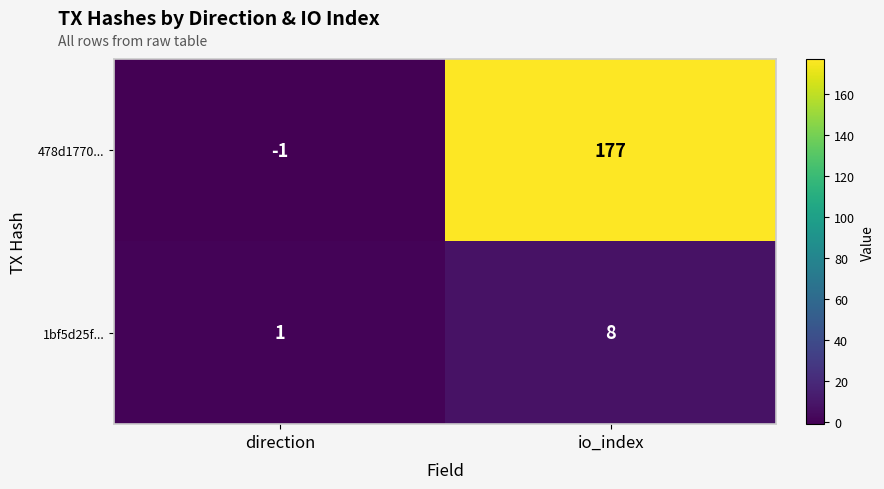

Where is 1bf5d25f... nearest to the value 4?

direction